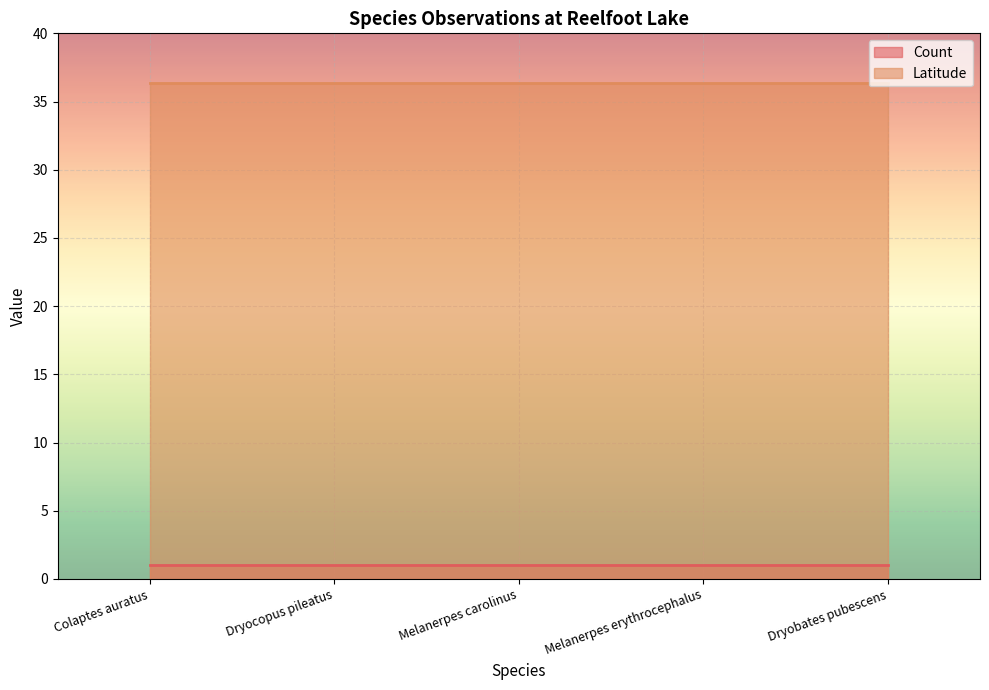

At which category is the sum across all series the highest?

Colaptes auratus